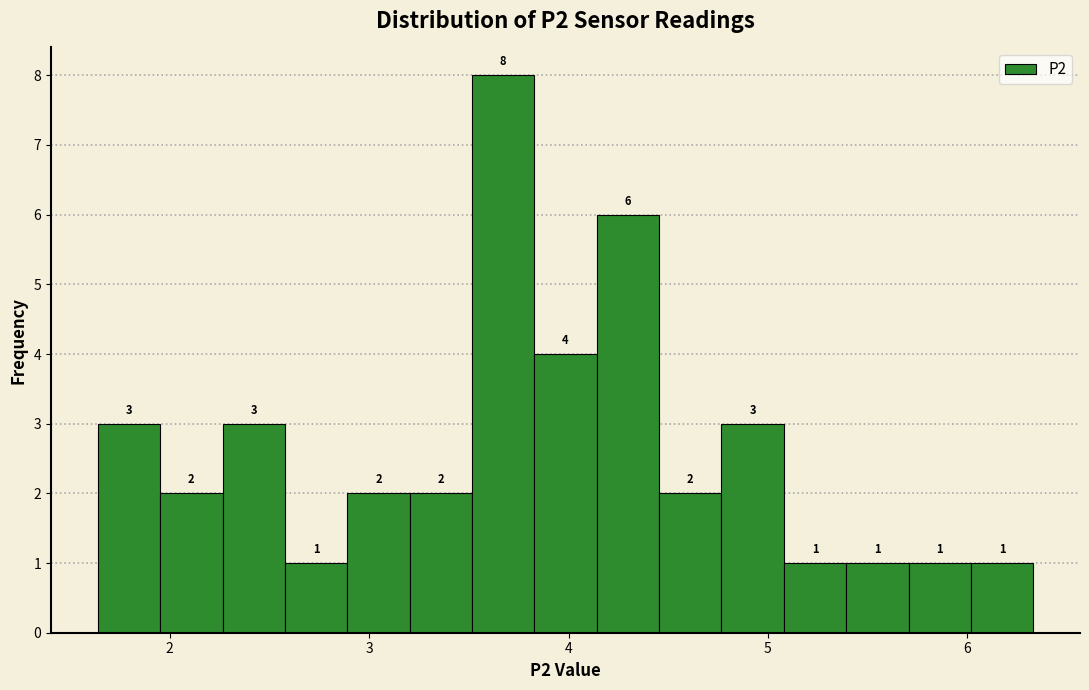

Read against the x-axis, roughly where is the centre of the tallest bar?

3.7